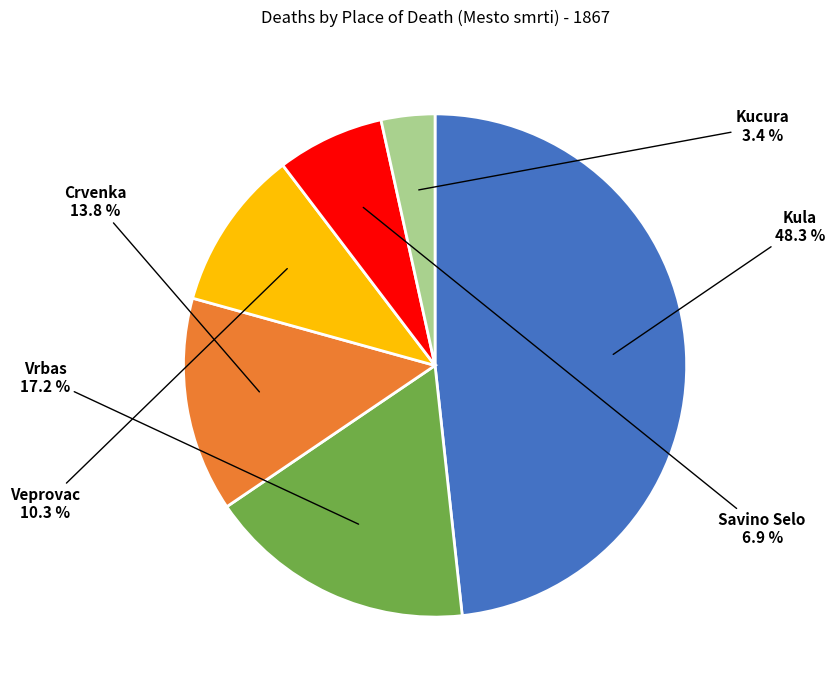

Is there any slice that represents more than half of the pie?

No